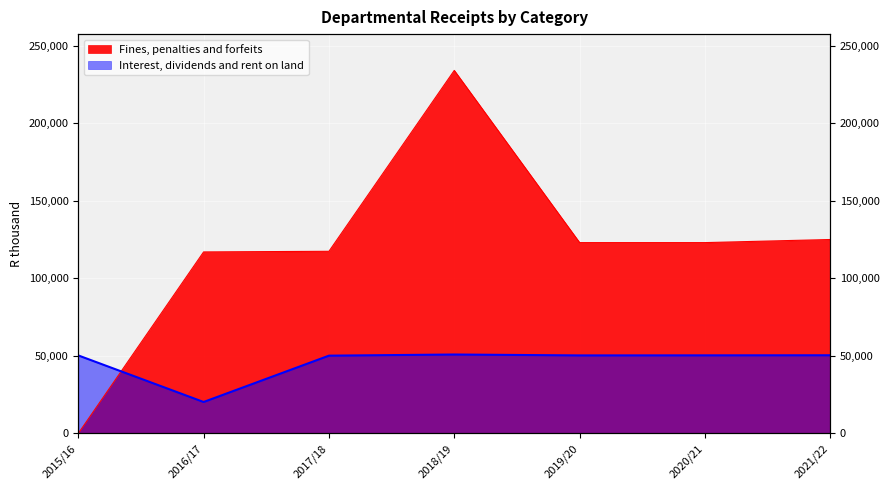

What position from the right is 2021/22?

1